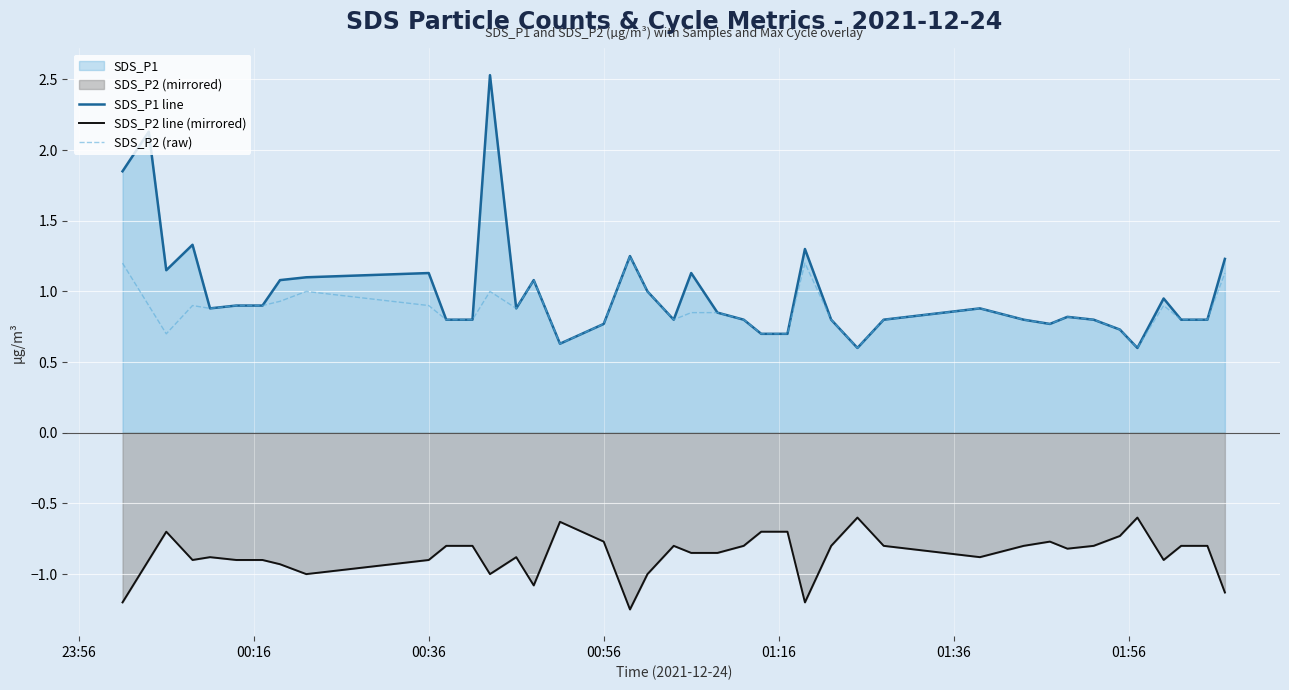

At how many categories does at least one series exceed 0?

40